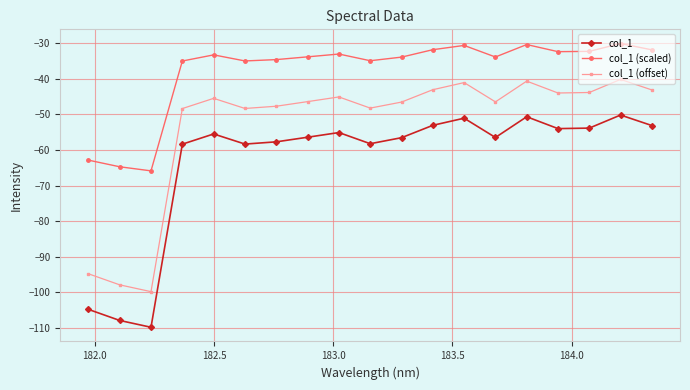

What is the difference between the second highest and minimum values in the col_1 (offset) series?

59.1